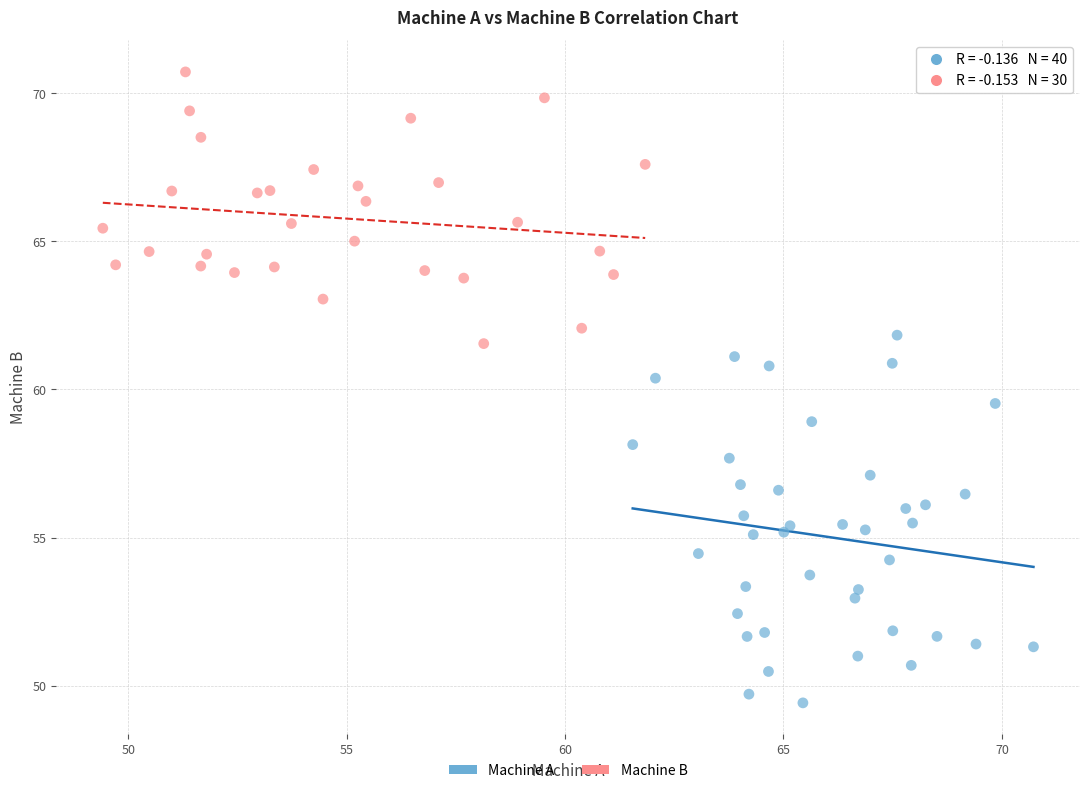

Which series has the largest Y range (max minus min)?

Machine A